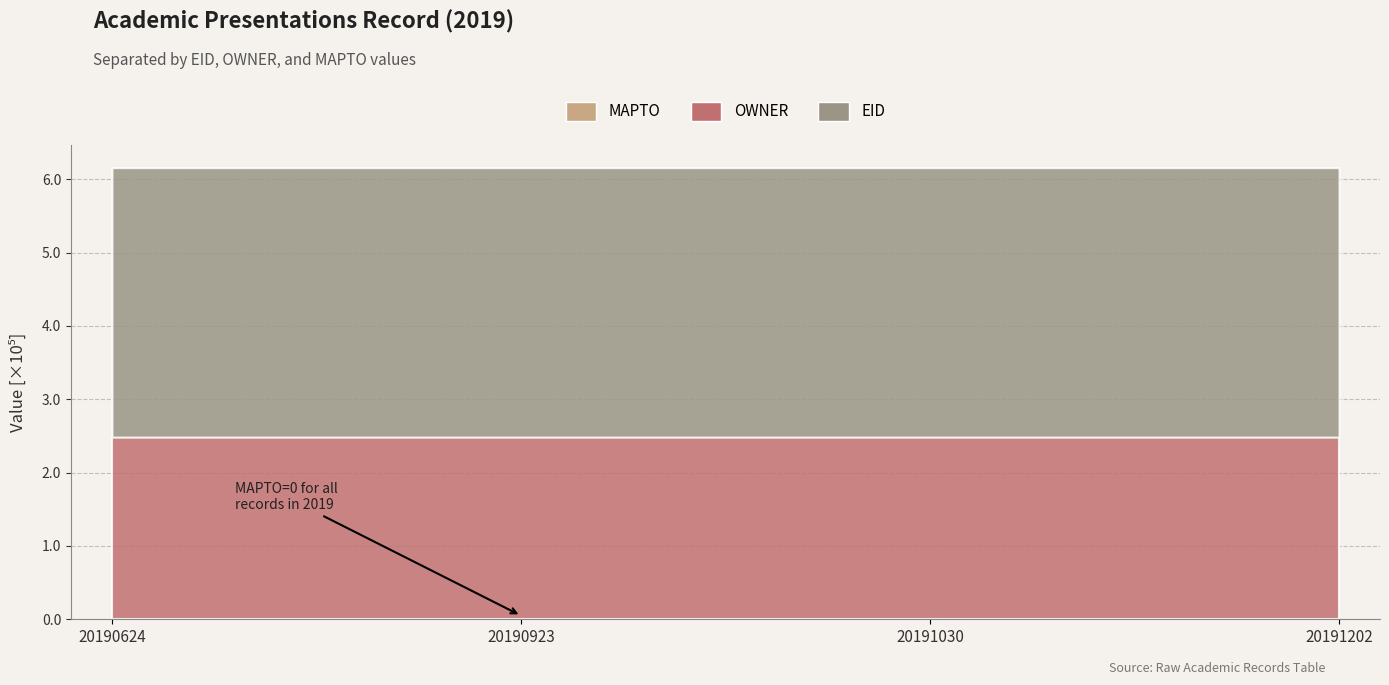

Rank the series by their maximum value, from highest to lowest.

EID, OWNER, MAPTO